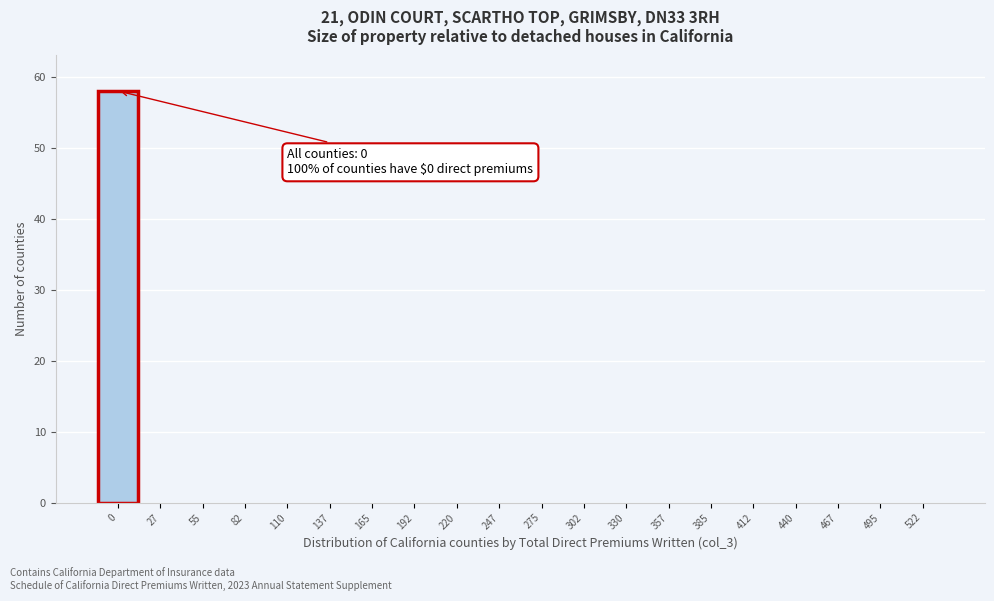

Reading right to left, extract all data points from this chart.

522=0	495=0	467=0	440=0	412=0	385=0	357=0	330=0	302=0	275=0	247=0	220=0	192=0	165=0	137=0	110=0	82=0	55=0	27=0	0=58